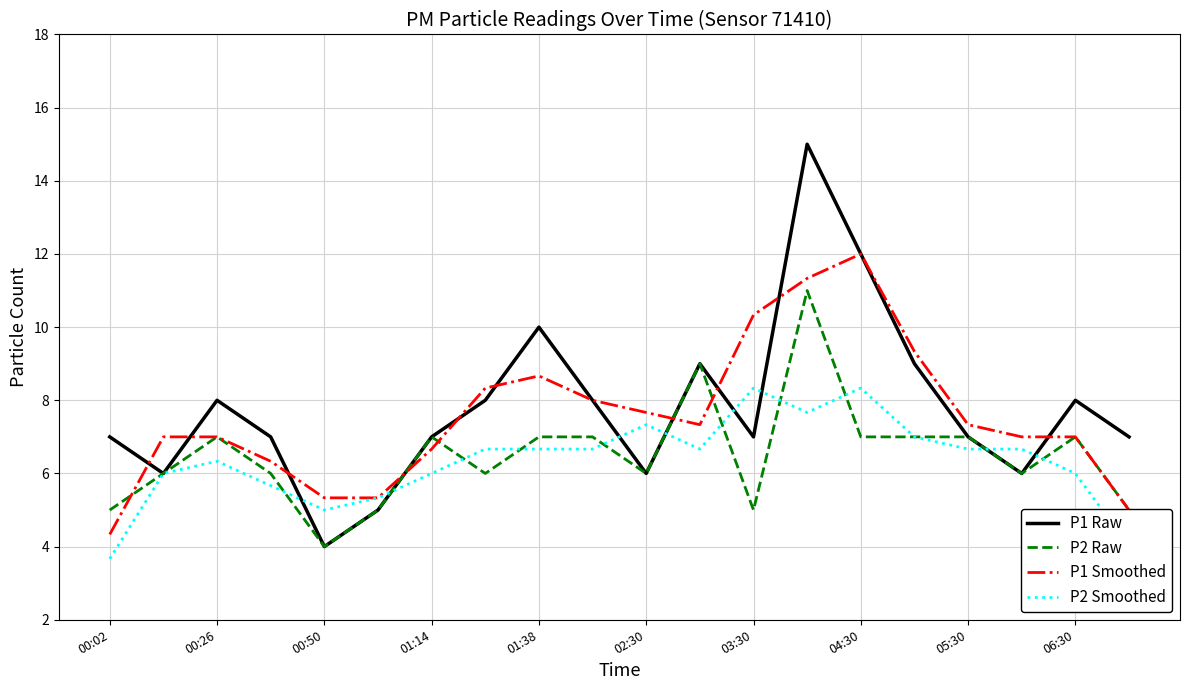

True or false: P2 Smoothed and P2 Raw intersect in this chart.

True